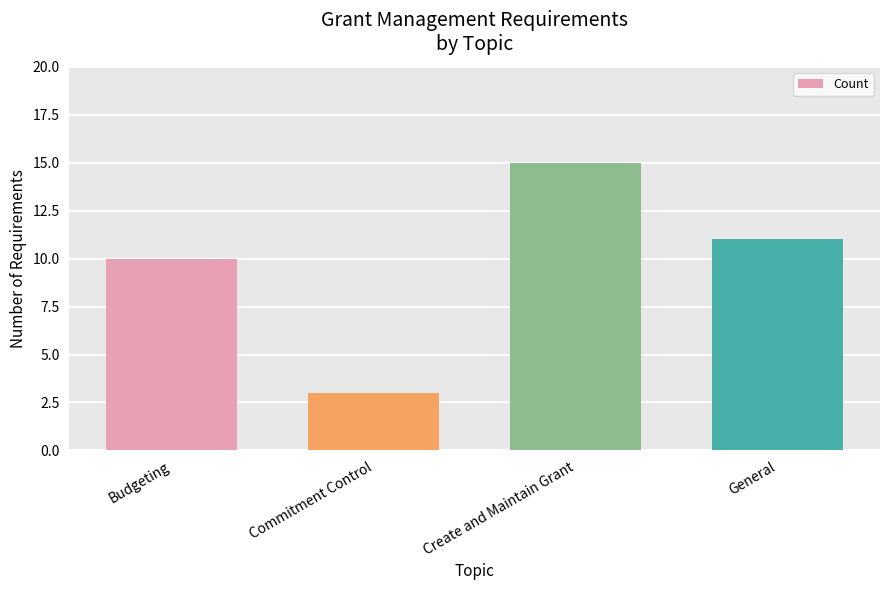

What is the difference between the values at Budgeting and General?

1